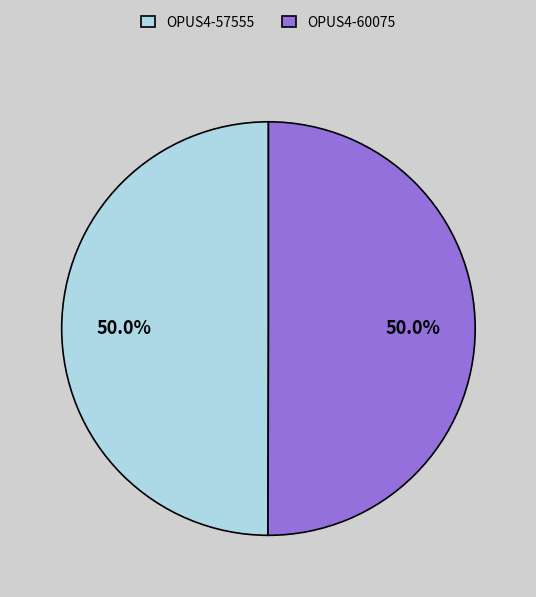

How much of the chart is everything except OPUS4-60075?

50.0%